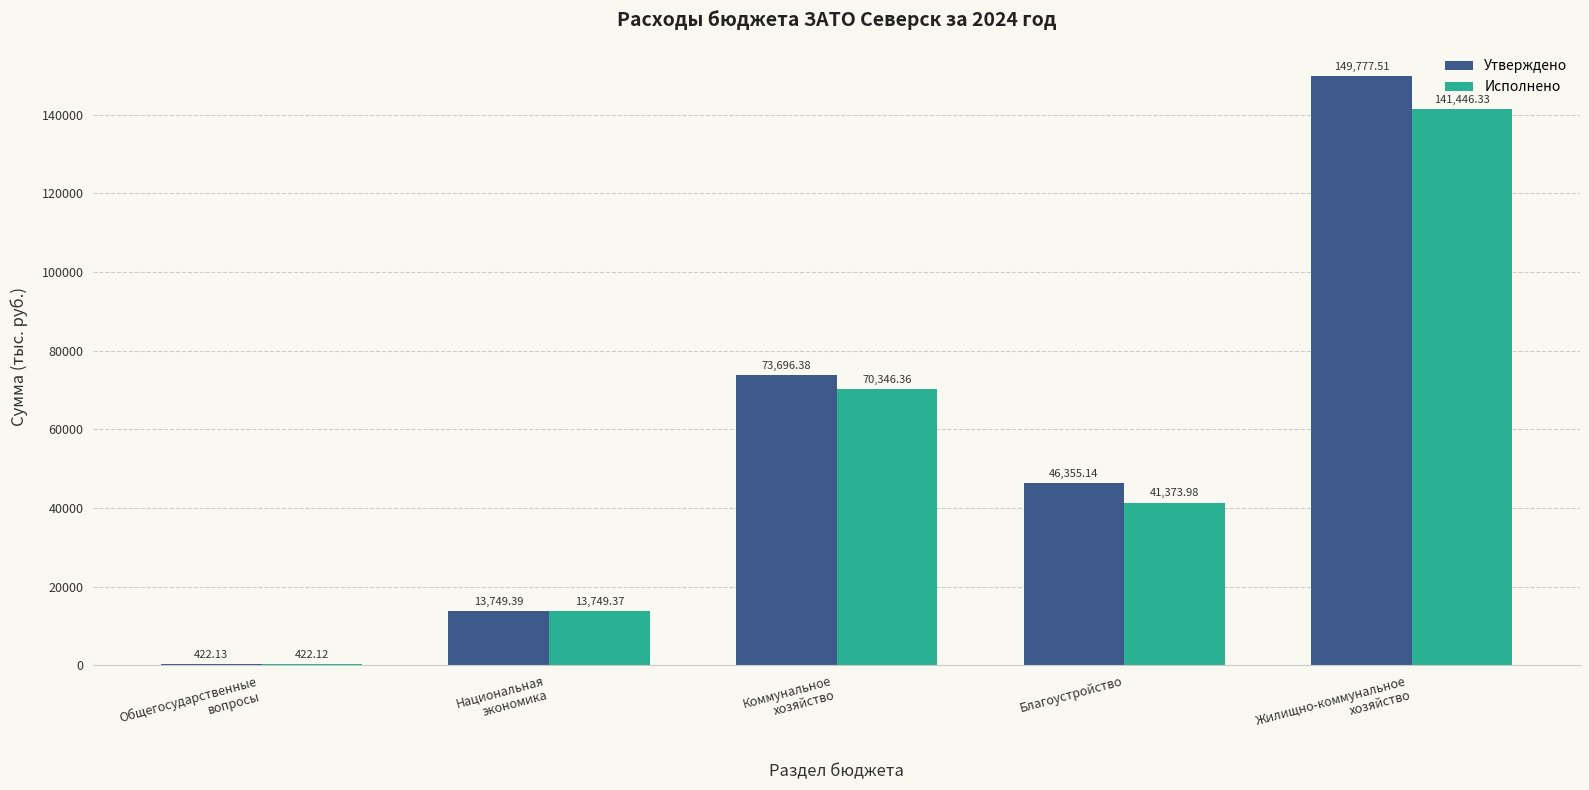

What is the sum of all Исполнено values?

267338.2